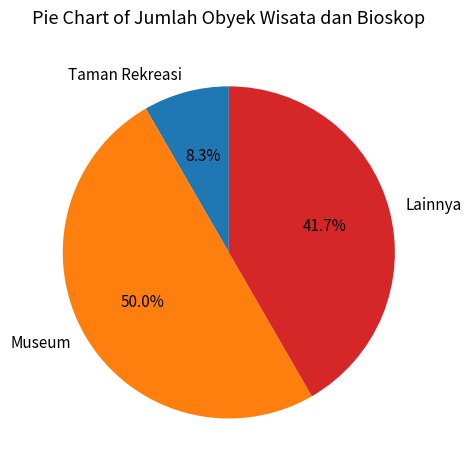

Count the number of slices in the pie.

3